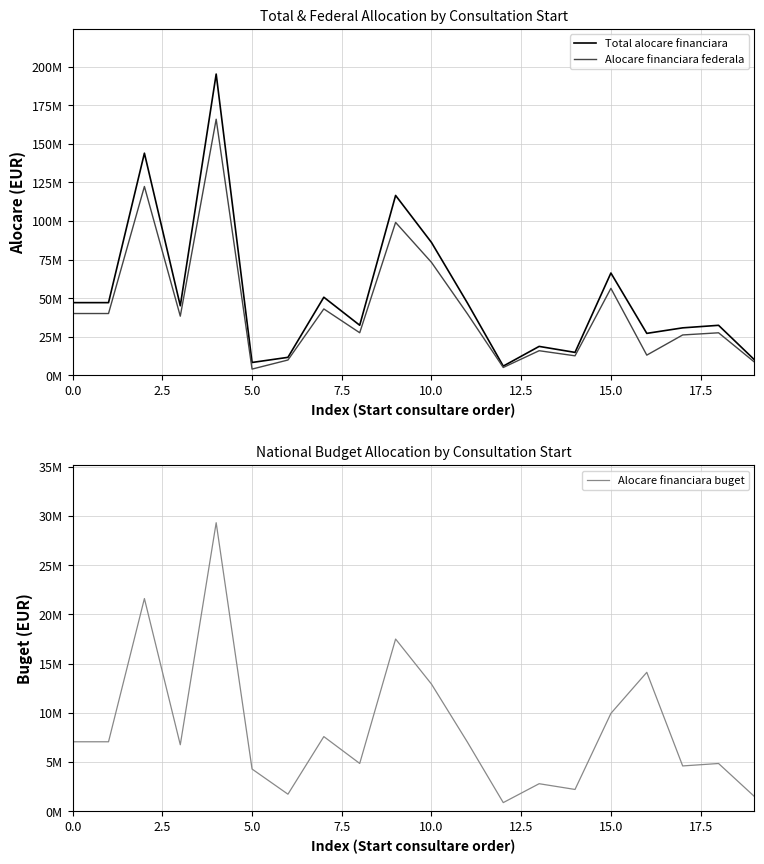

Rank the series by their average value, from highest to lowest.

Total alocare financiara, Alocare financiara federala, Alocare financiara buget